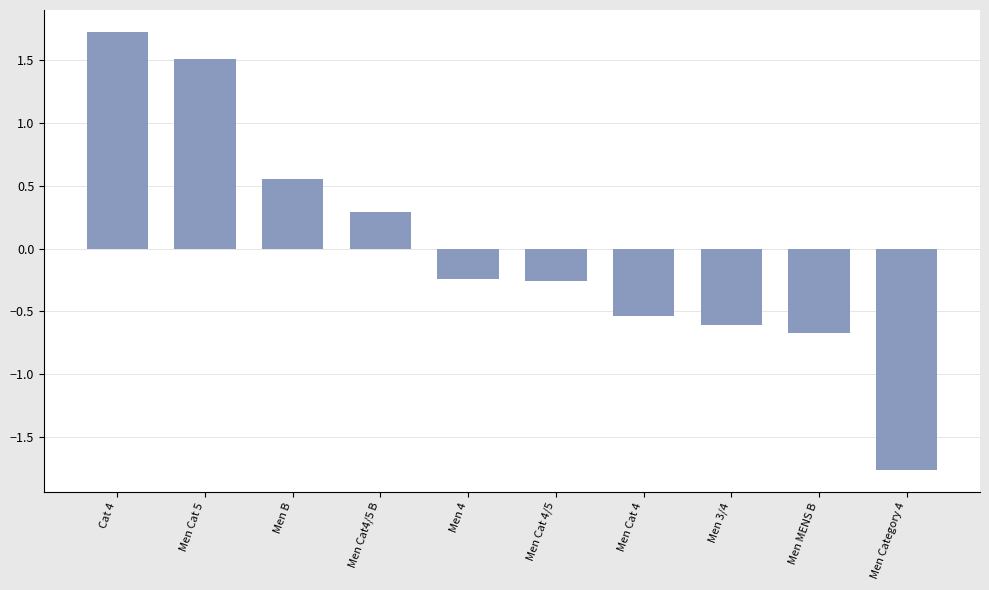

What is the change in value from Men B to Men 3/4?

-1.2